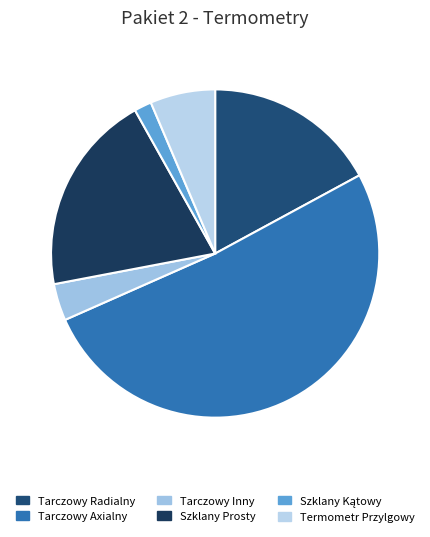

Count the number of slices in the pie.

6